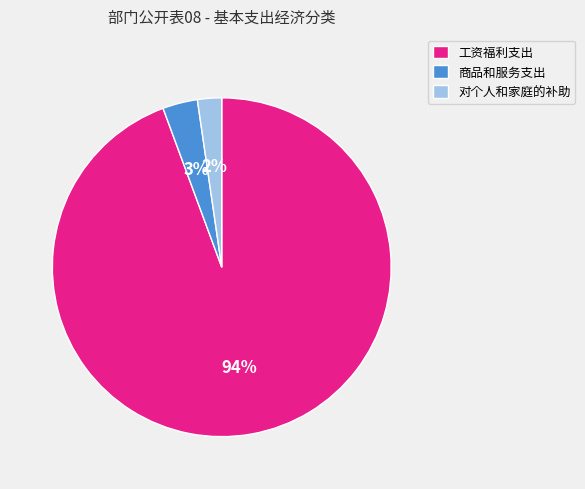

Is 商品和服务支出 the majority of the pie?

No